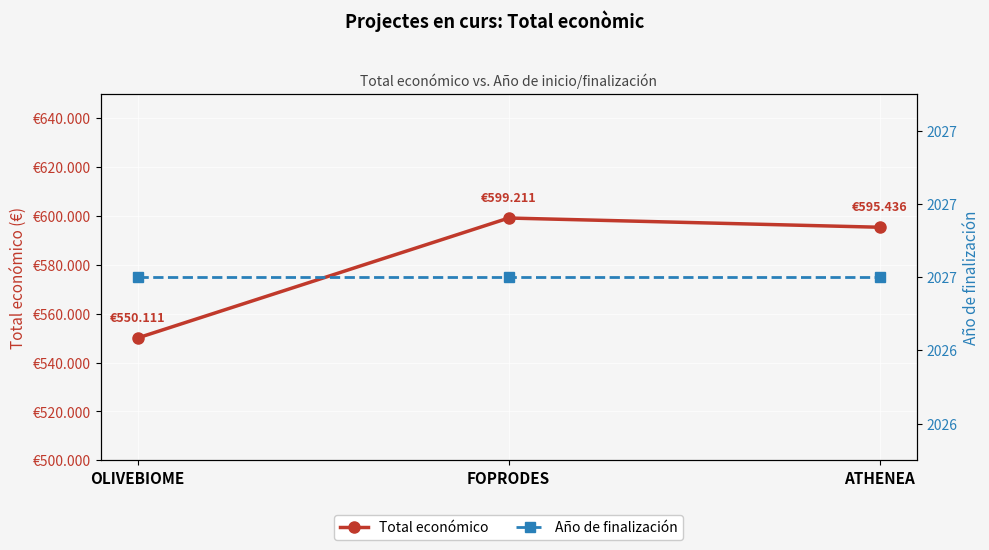

How many lines are shown in the chart?

2